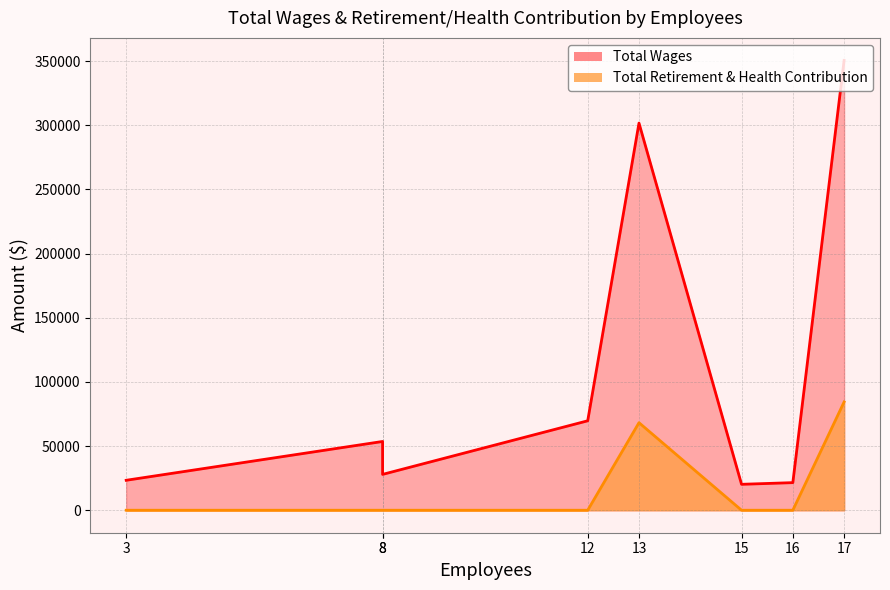

True or false: Total Wages and Total Retirement & Health Contribution cross at least once.

False